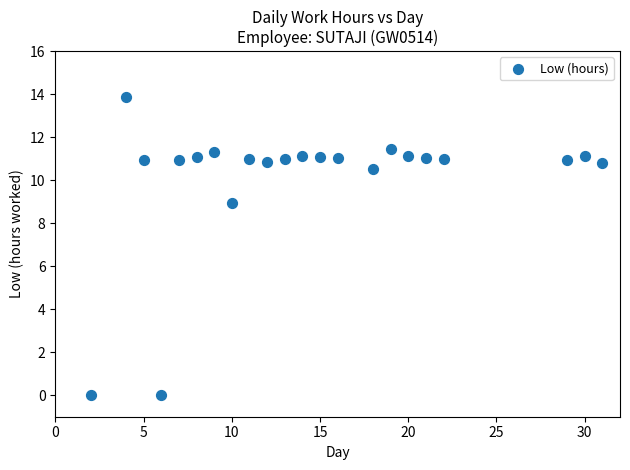

What is the range of Y values (max minus min)?

13.9